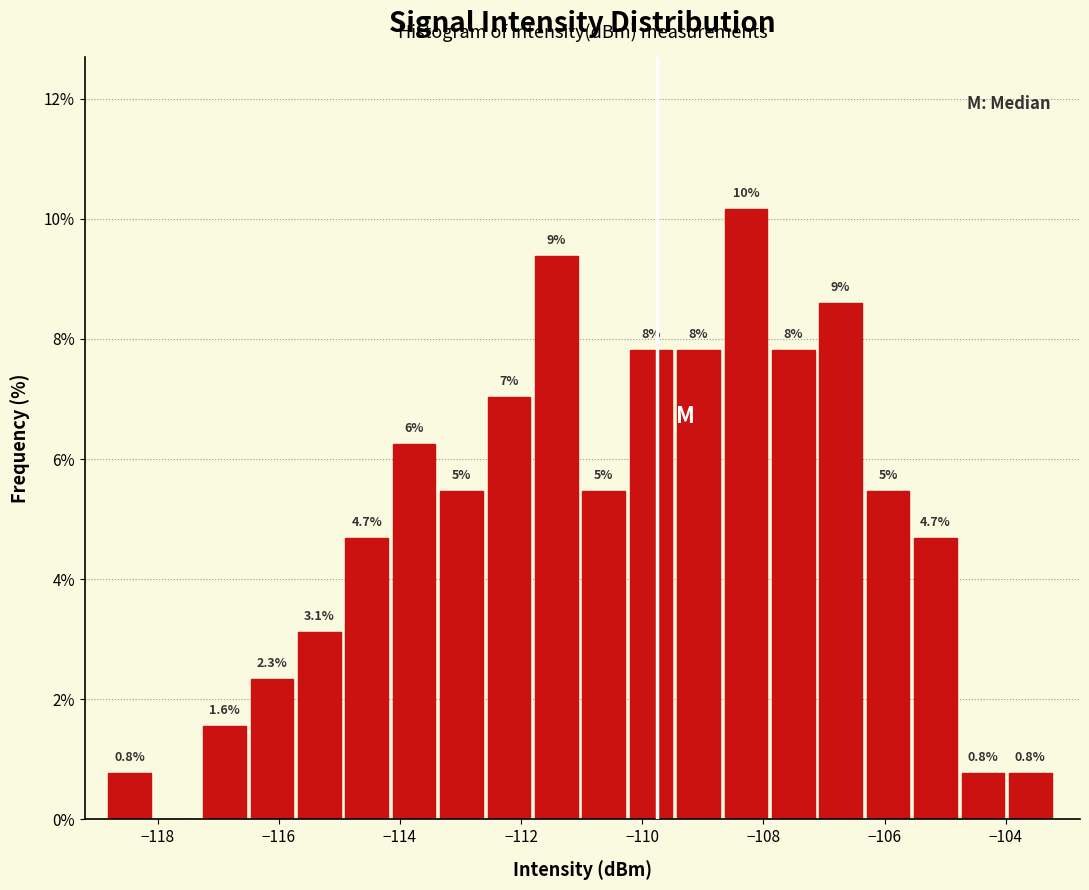

Read against the x-axis, roughly where is the centre of the tallest bar?

-108.2